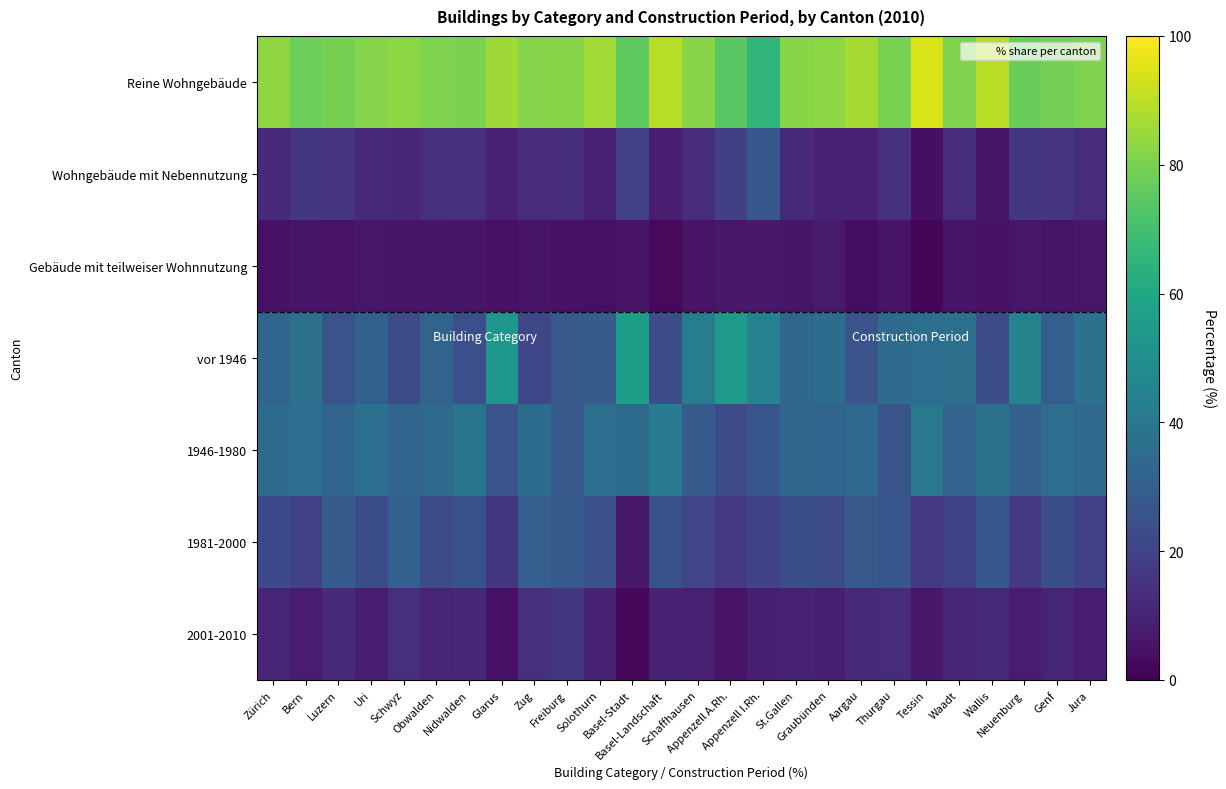

What is the difference between the highest and lowest values at Tessin?

92.6